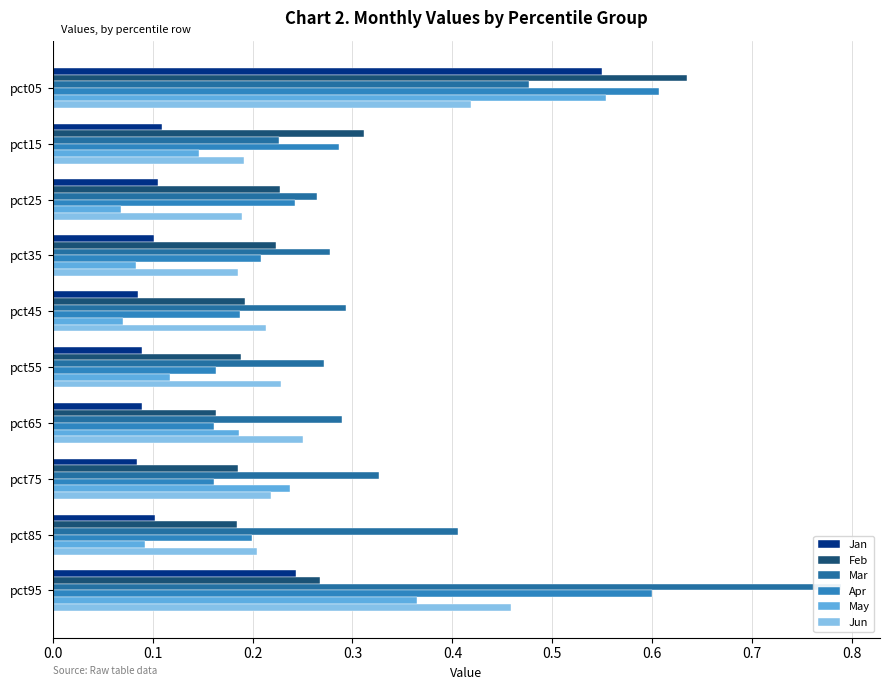

What is the highest value of the Apr series?

0.6